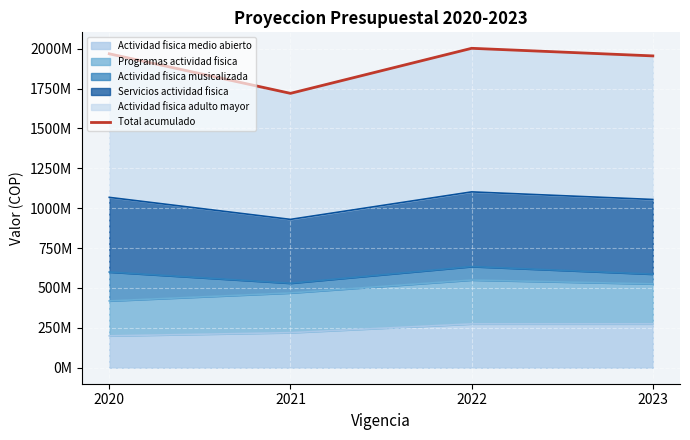

What is the value of the 1st point from the left?

1968000000